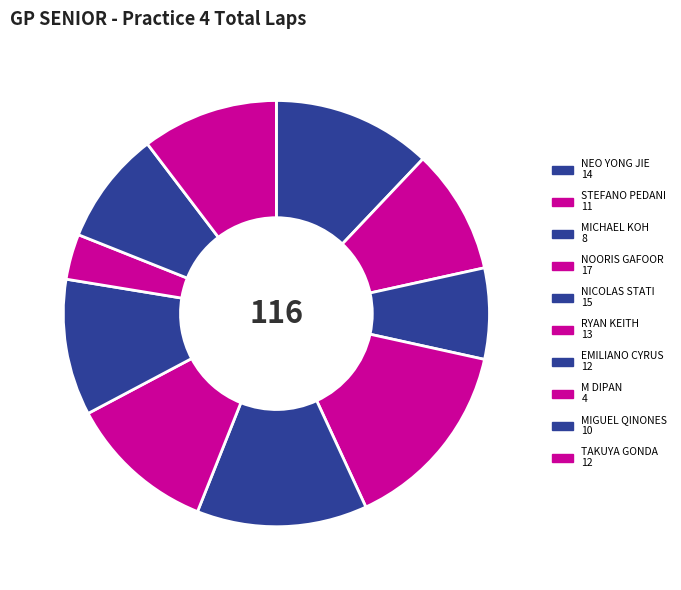

What is the ratio of the value at NEO YONG JIE to the value at TAKUYA GONDA?

1.2